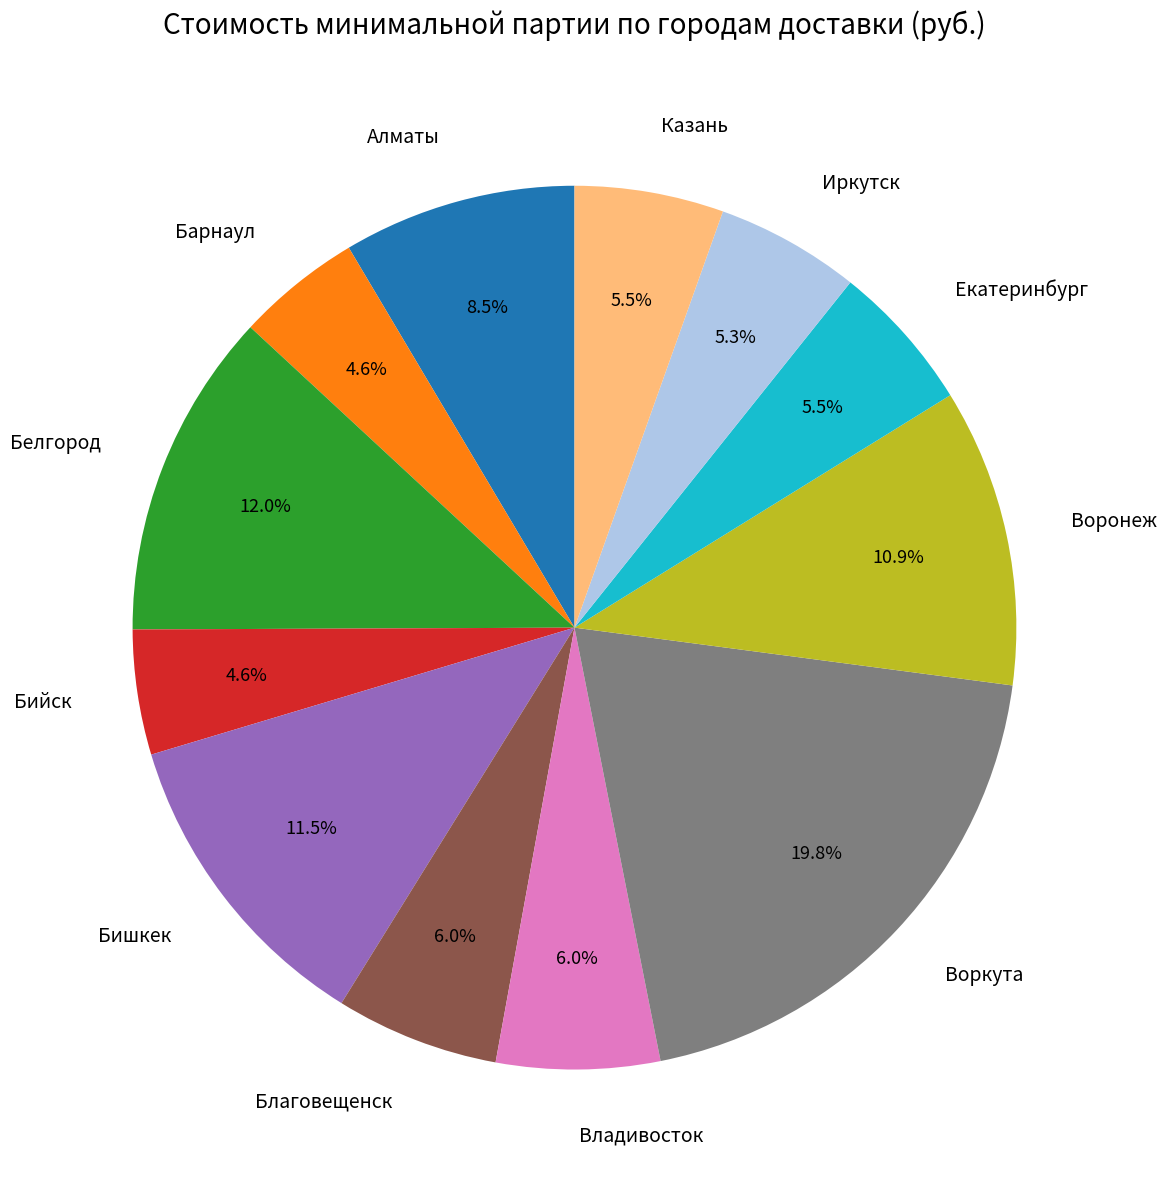

To the nearest percent, what is the difference between the largest and smallest slice percentages?

15%